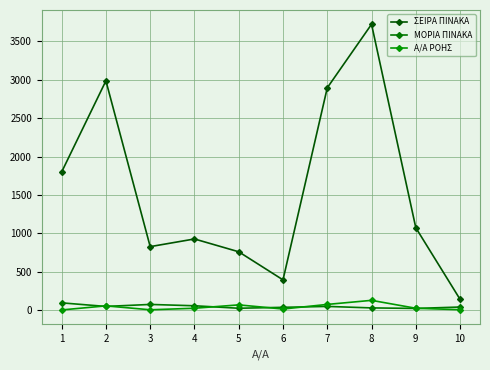

What is the sum of all ΣΕΙΡΑ ΠΙΝΑΚΑ values?

15521.0